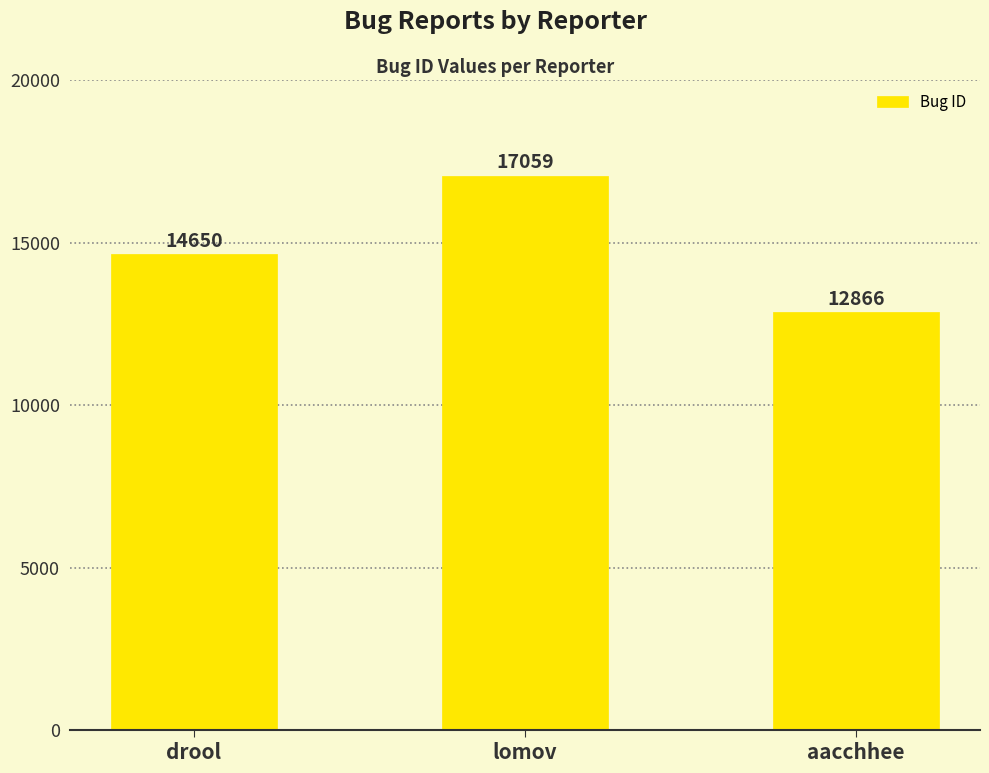

What is the average value?

14858